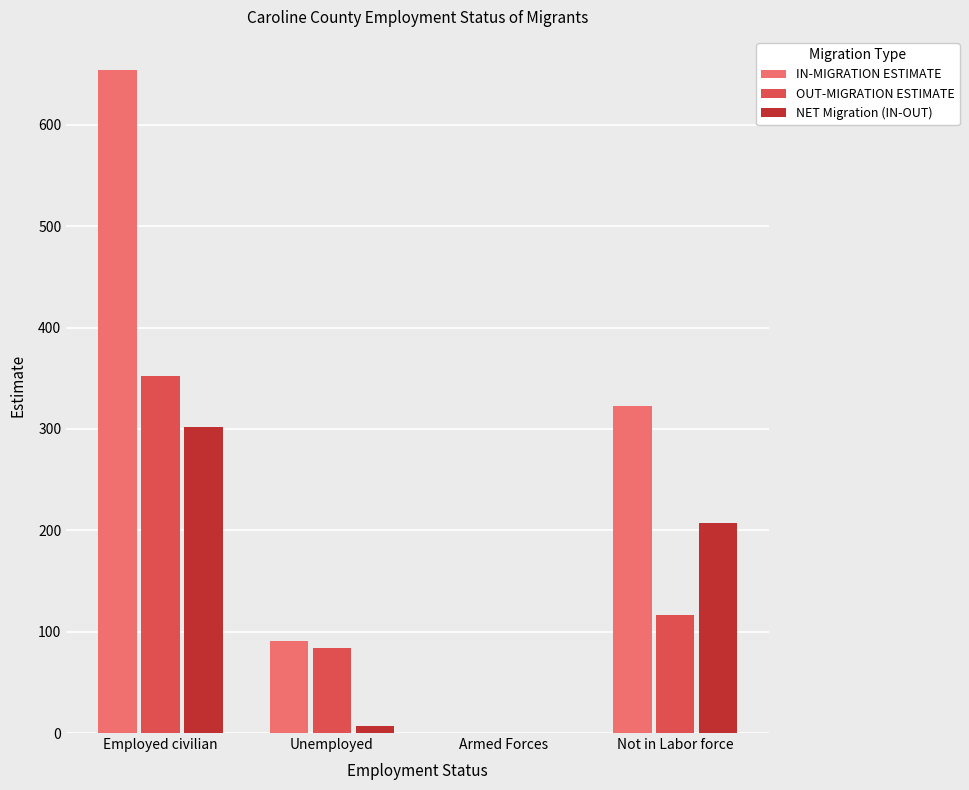

What is the sum of the IN-MIGRATION ESTIMATE values at Not in Labor force and Employed civilian?

977